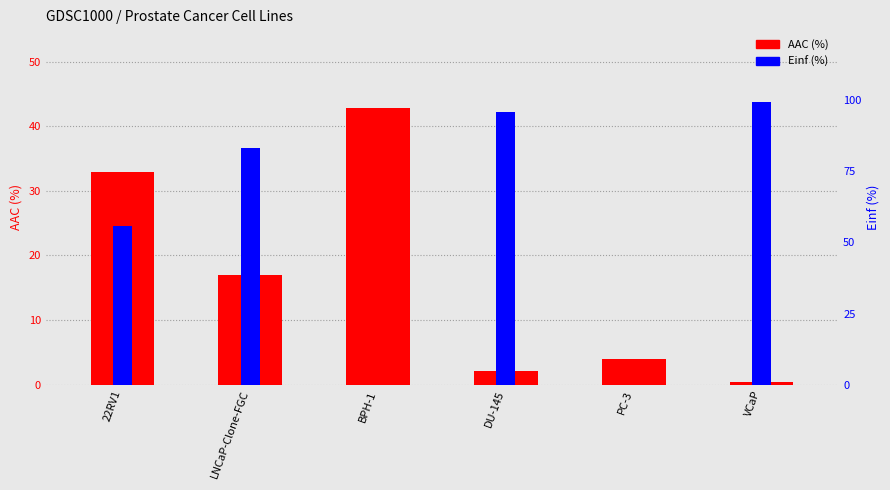

What is the value of the AAC (%) bar at the 3rd from the left?

42.8